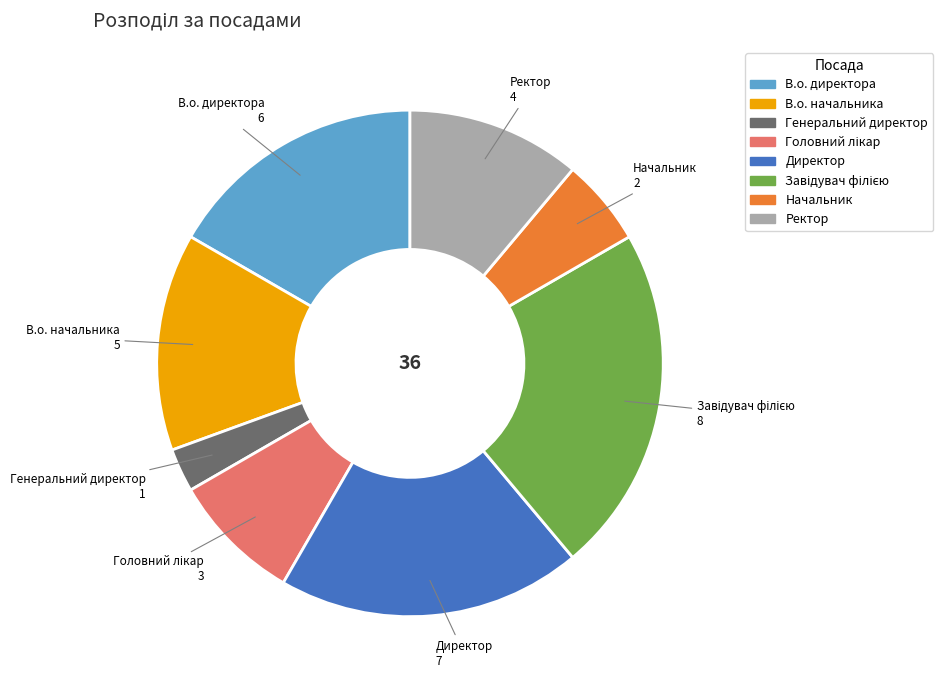

Is there any slice that represents more than half of the pie?

No